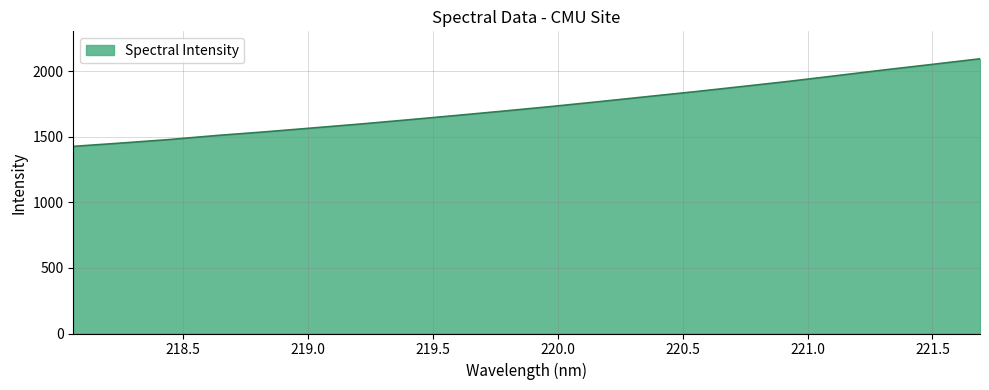

What is the minimum value shown in the chart?

1427.5